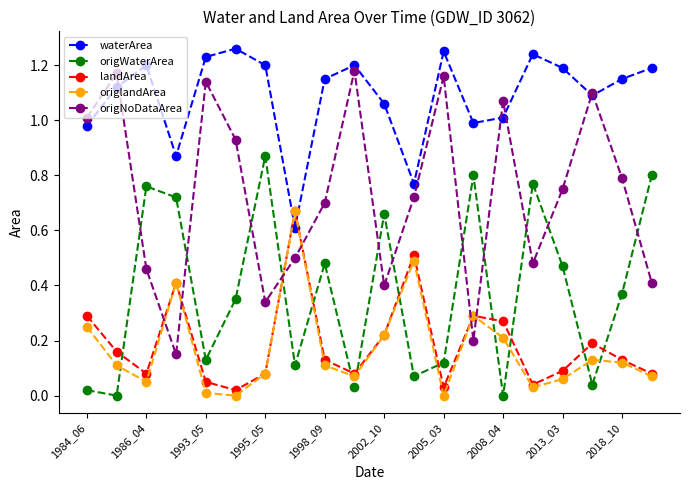

Which series has the largest range (max minus min)?

origNoDataArea